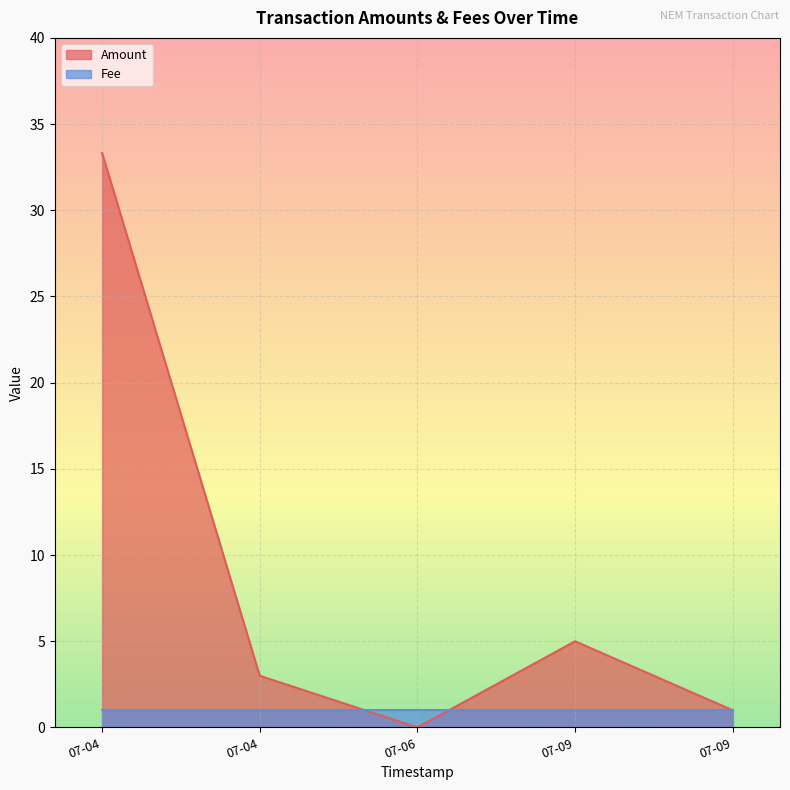

What is the approximate value of Fee at 2017-07-04 20:30:39?

1.0